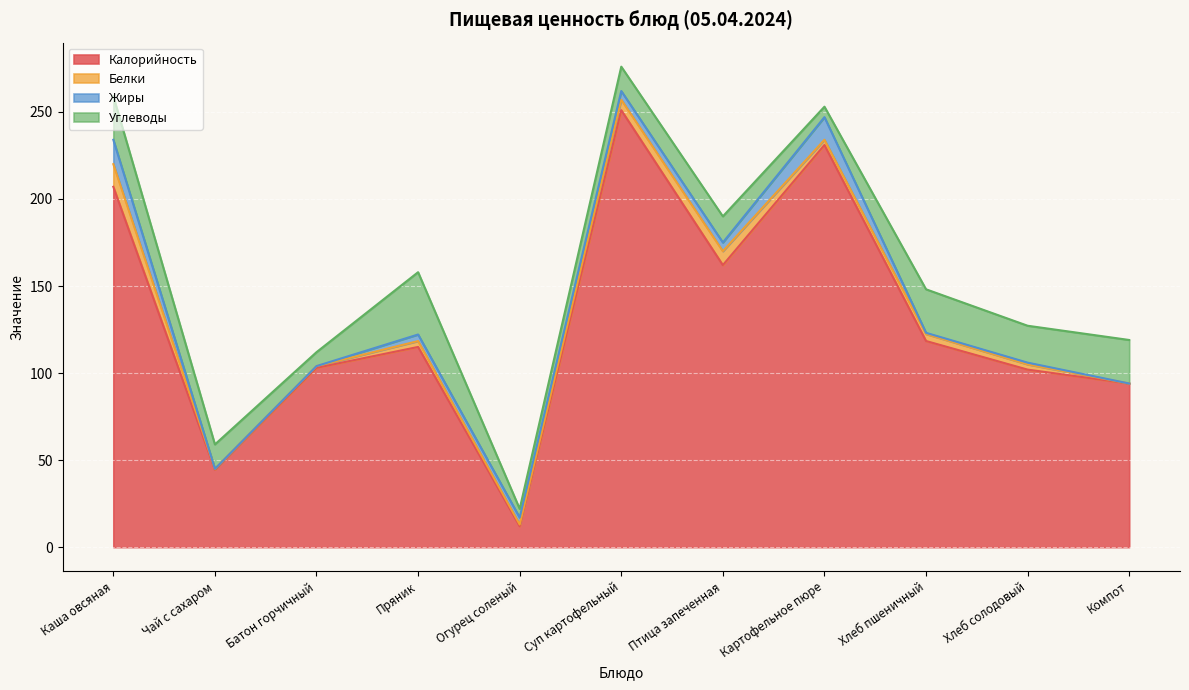

Is the value of Калорийность at Суп картофельный greater than the value of Углеводы at Хлеб пшеничный?

Yes